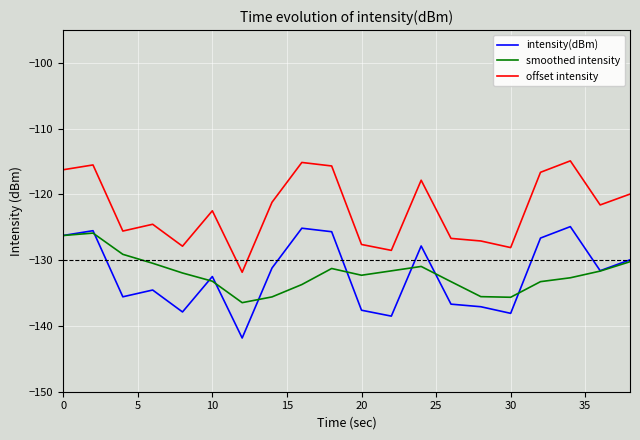

True or false: smoothed intensity and offset intensity cross at least once.

False